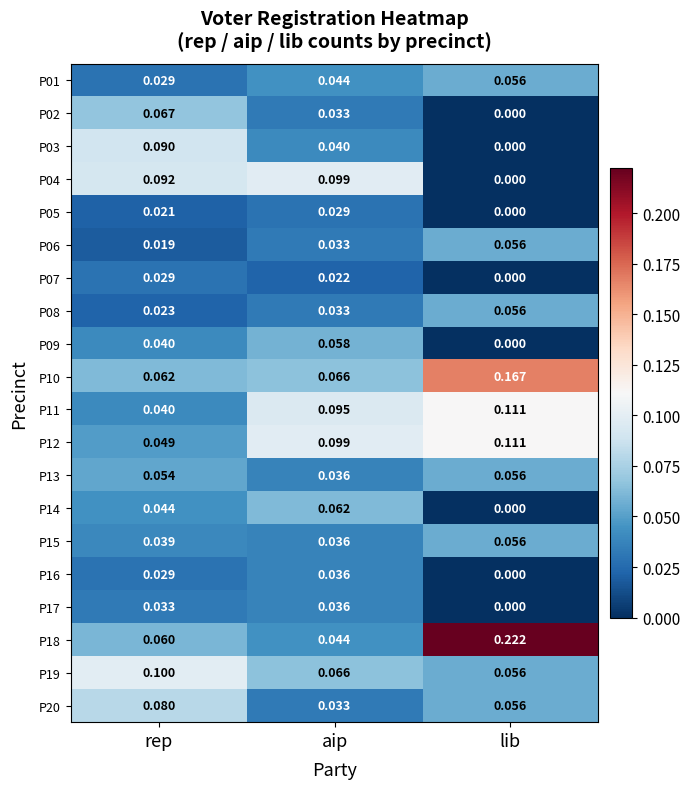

At which label does P01 reach its peak?

lib